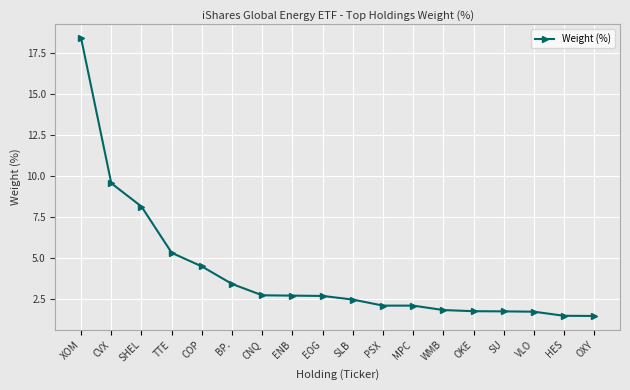

Which label corresponds to the largest value in the chart?

XOM